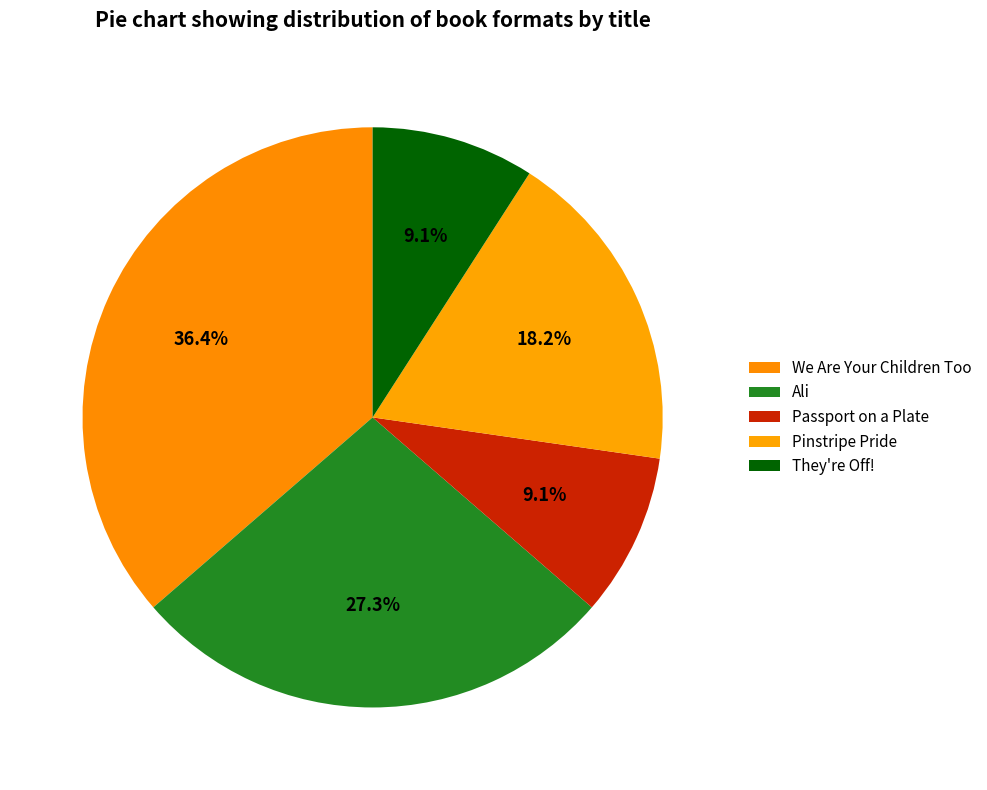

What is the change in value from Ali to Pinstripe Pride?

-1